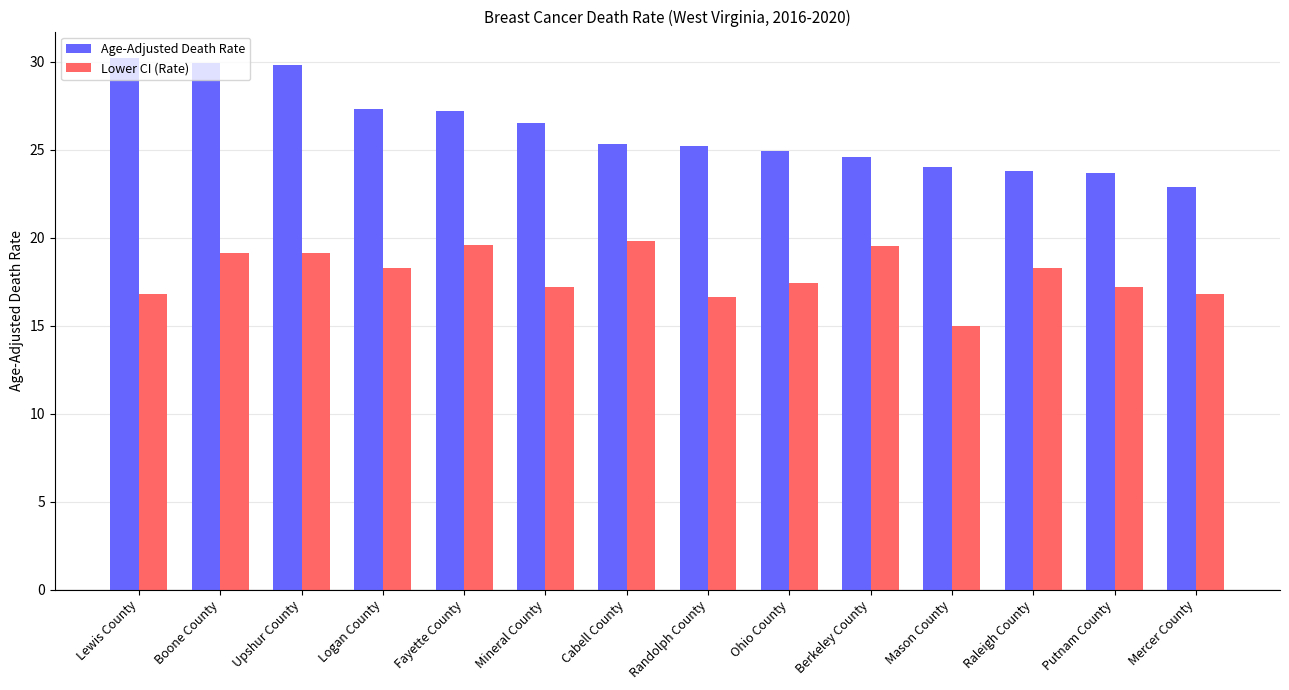

At which category does the chart reach its peak across all series?

Lewis County